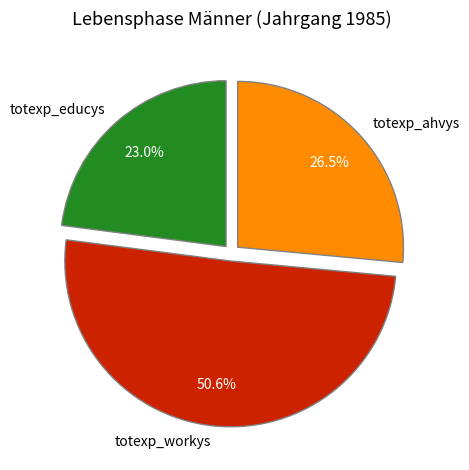

What is the ratio of the value at totexp_workys to the value at totexp_educys?

2.2